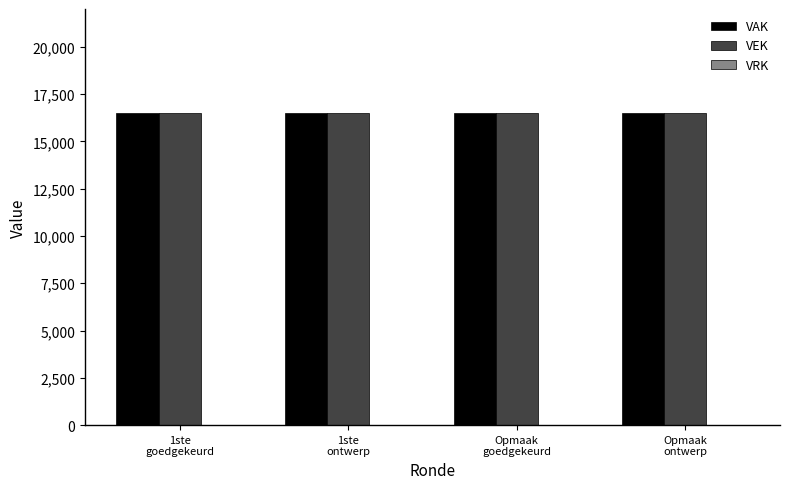

Which series has the largest total across all categories?

VAK